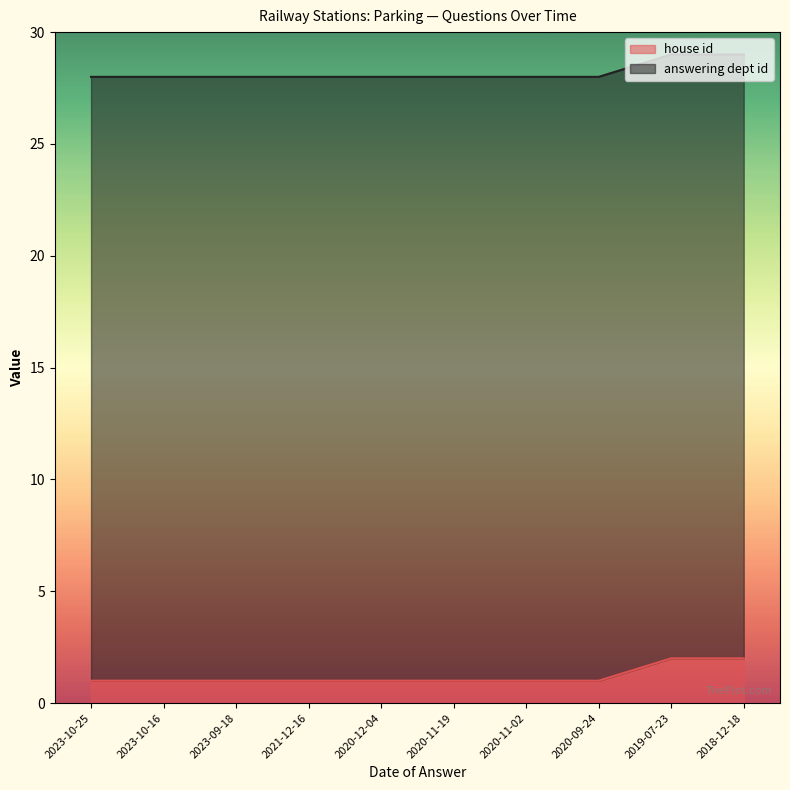

What is the label of the 9th point from the right?

2023-10-16